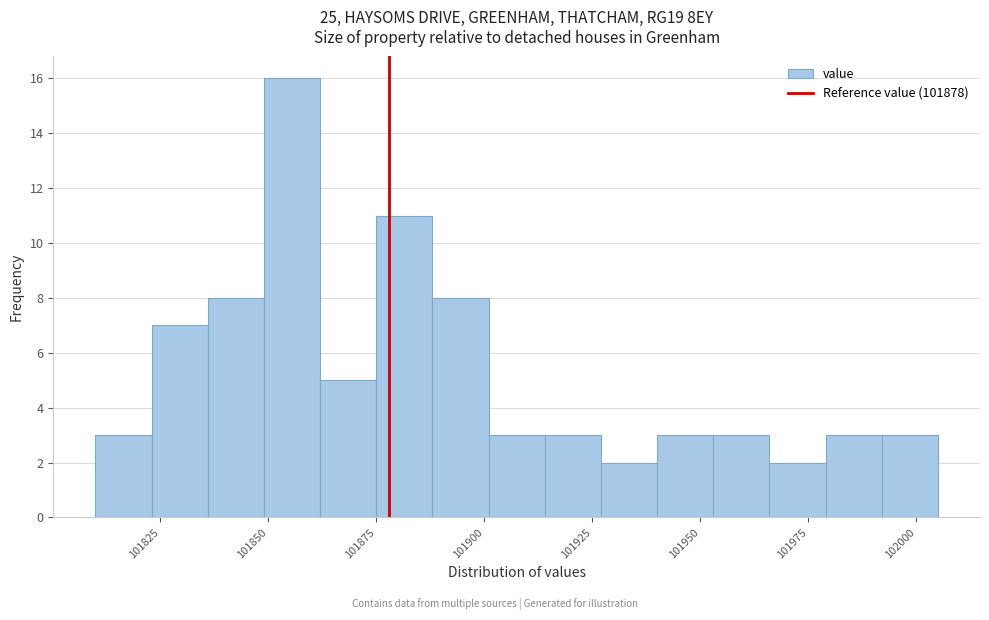

Around what value on the x-axis is the tallest bar? Give the approximate position of its centre, as read against the axis.

101855